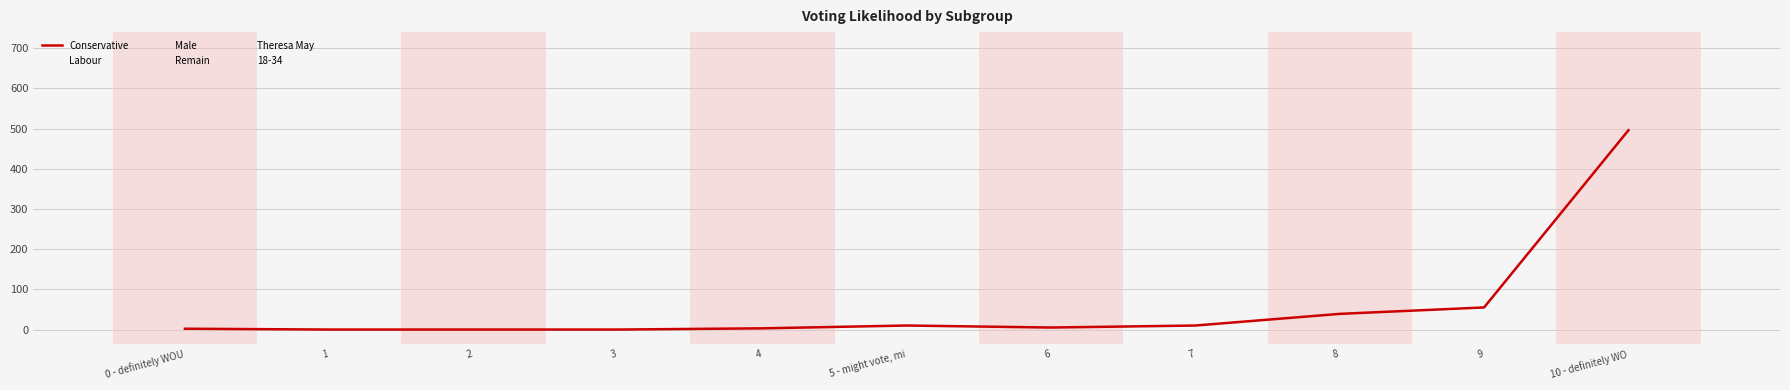

How many lines are shown in the chart?

6